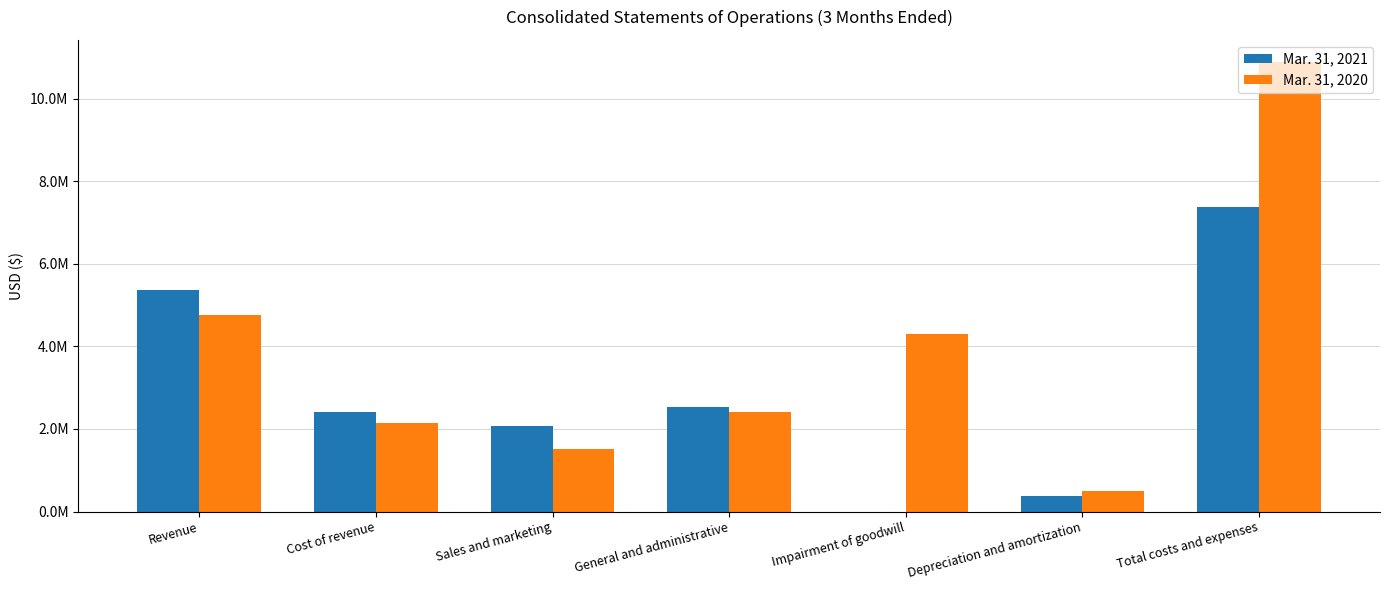

Where is Mar. 31, 2021 nearest to the value 3691875?

General and administrative